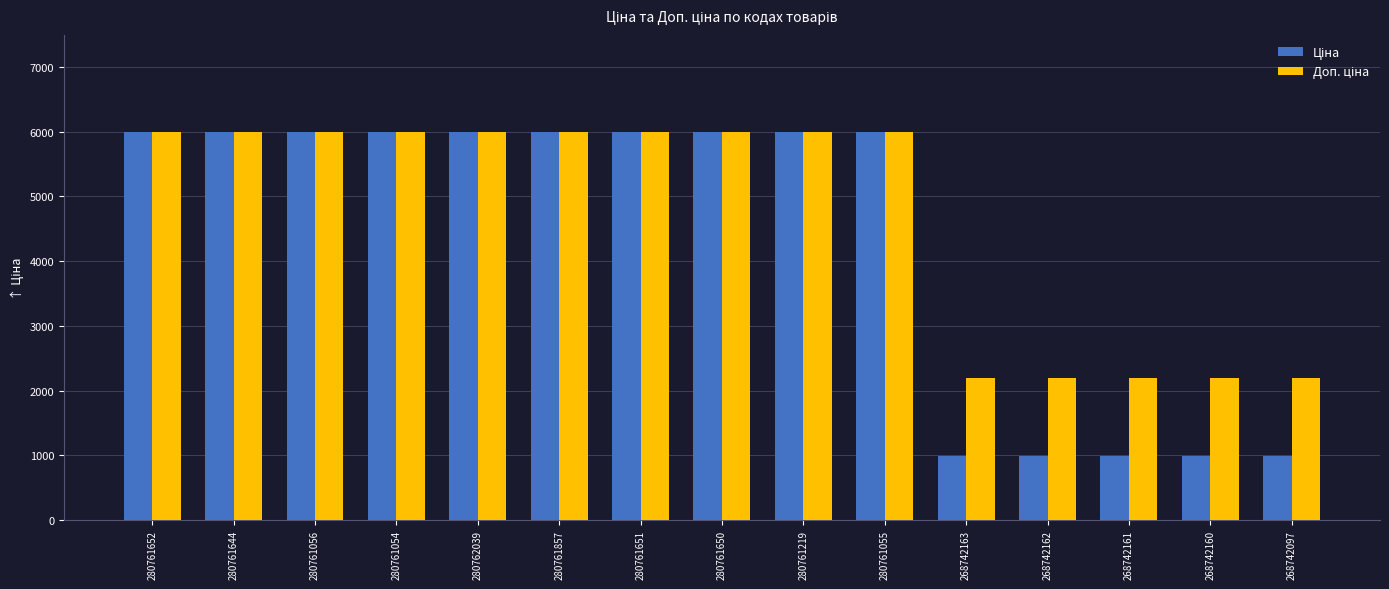

What is the smallest value displayed?

984.0